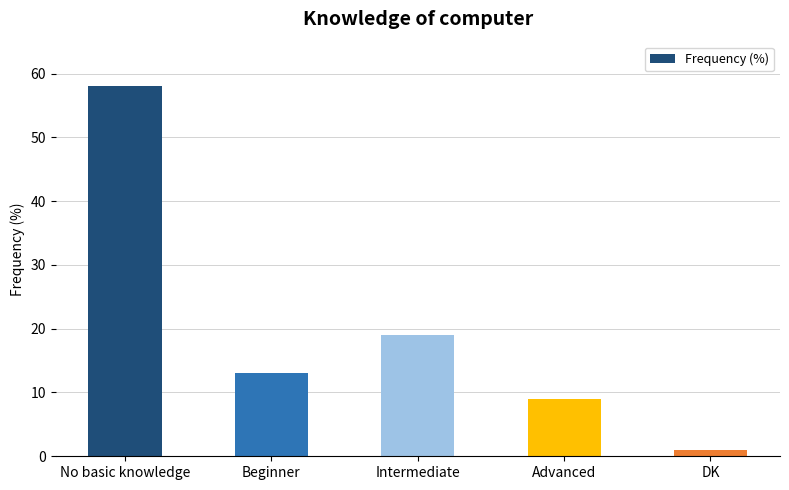

How many values are below 13?

2